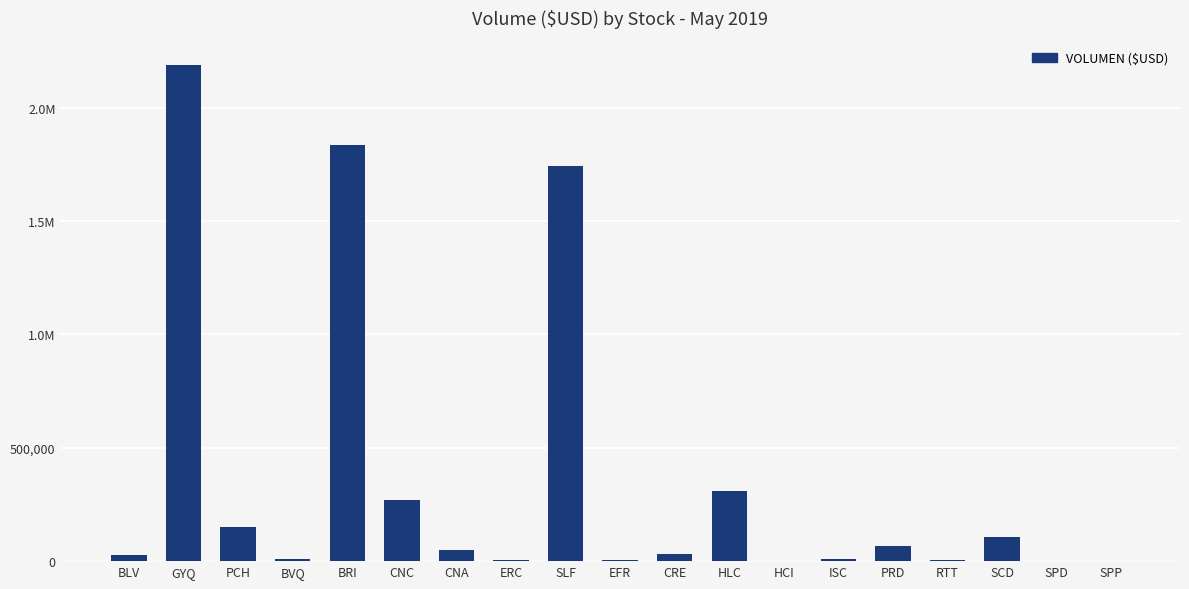

What is the value of the 4th bar from the left?

10650.0